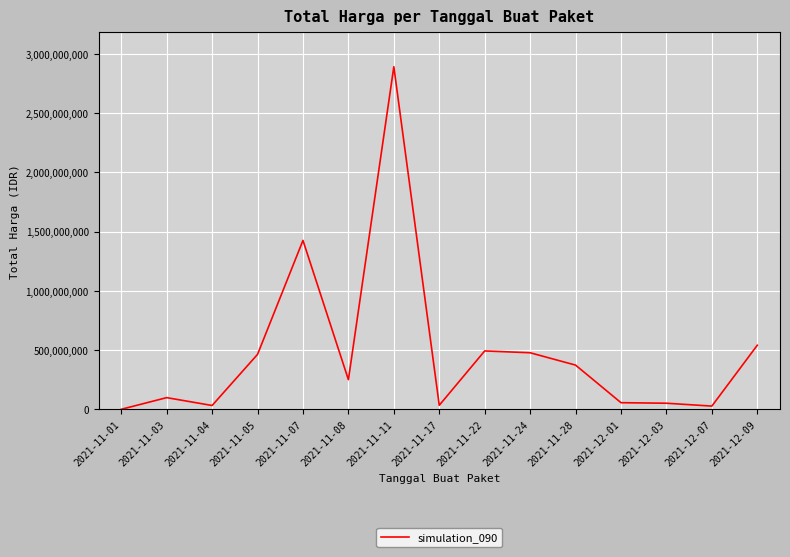

What is the change in value from 2021-11-05 to 2021-11-07?

+961865800